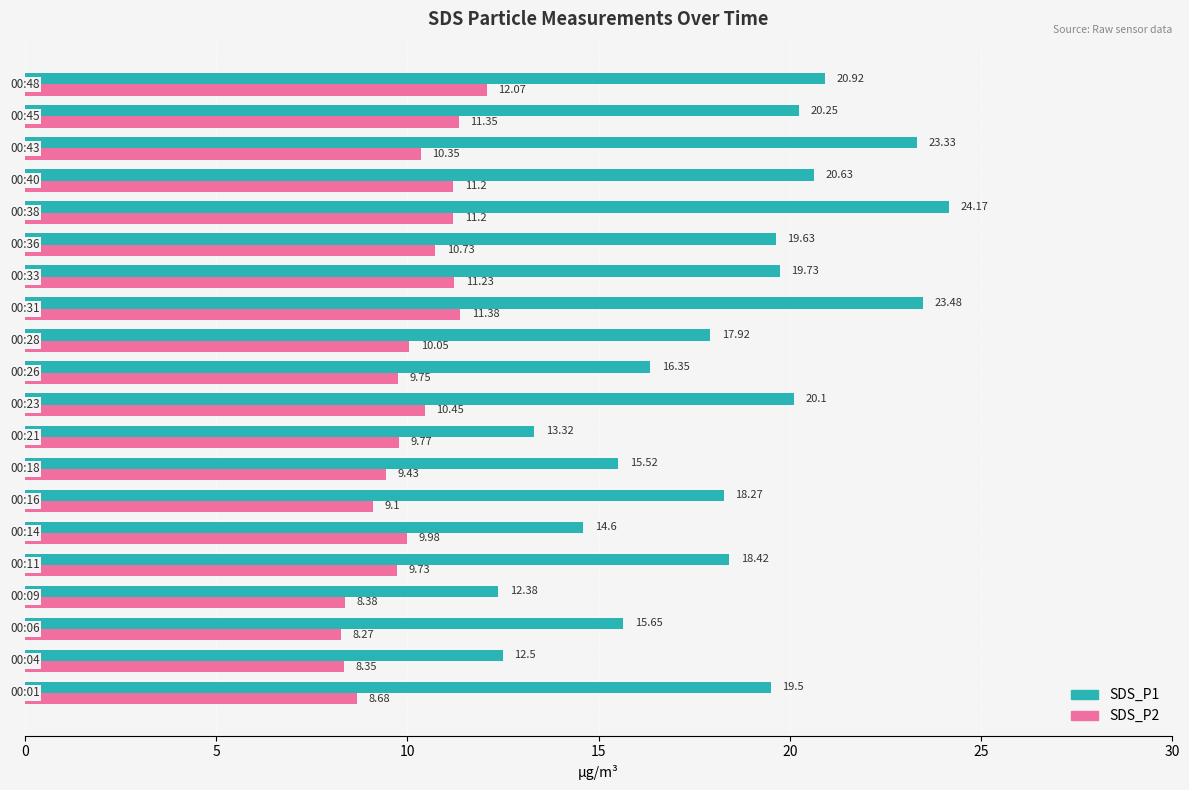

Which series has the widest spread of values?

SDS_P1